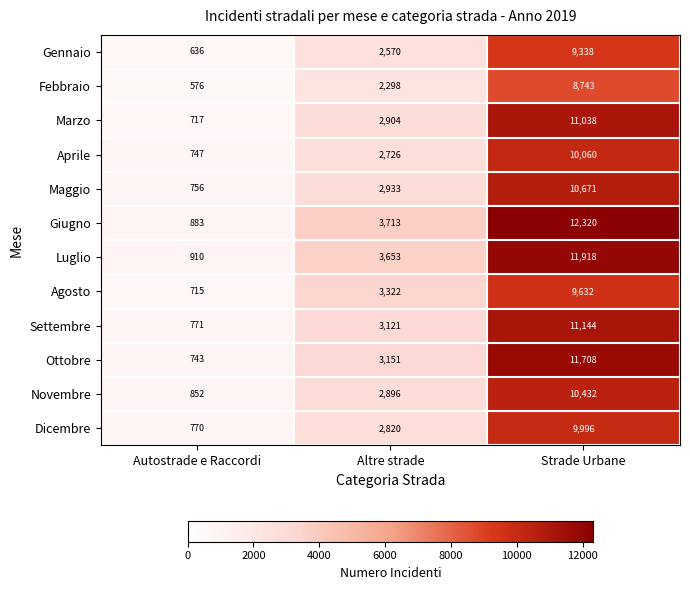

List the labels in order of Dicembre value, smallest first.

Autostrade e Raccordi, Altre strade, Strade Urbane